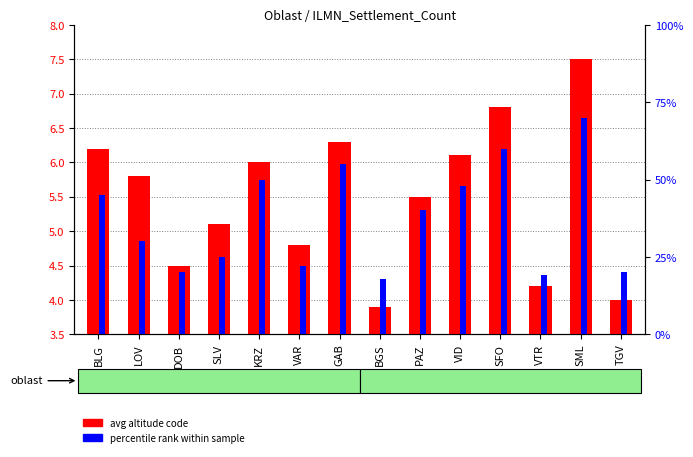

What is the difference between the maximum and second lowest values in the avg altitude code series?

3.5